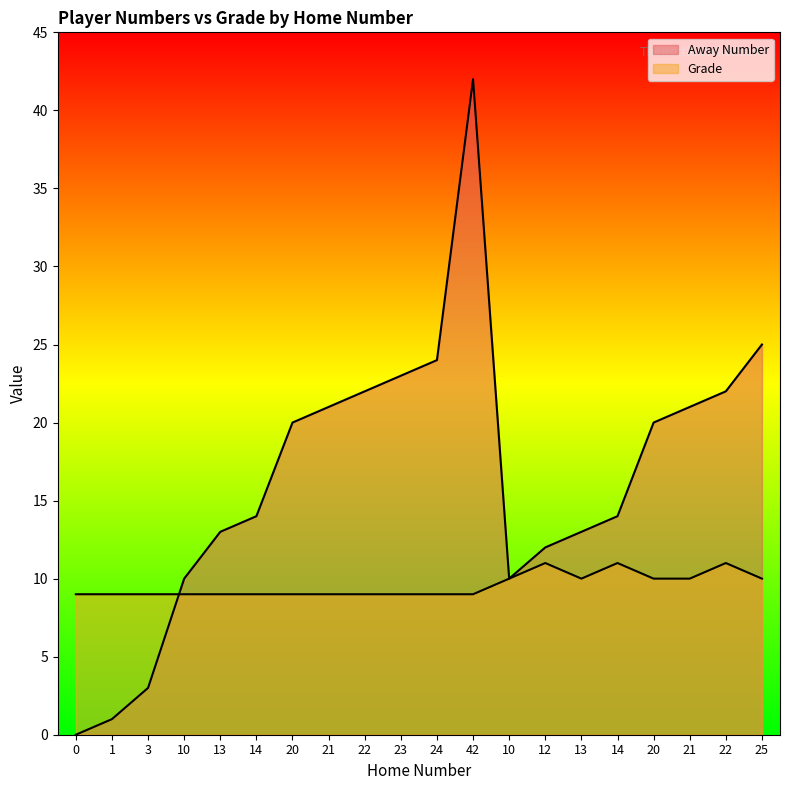

How many interior local peaks does the Away Number series have?

1